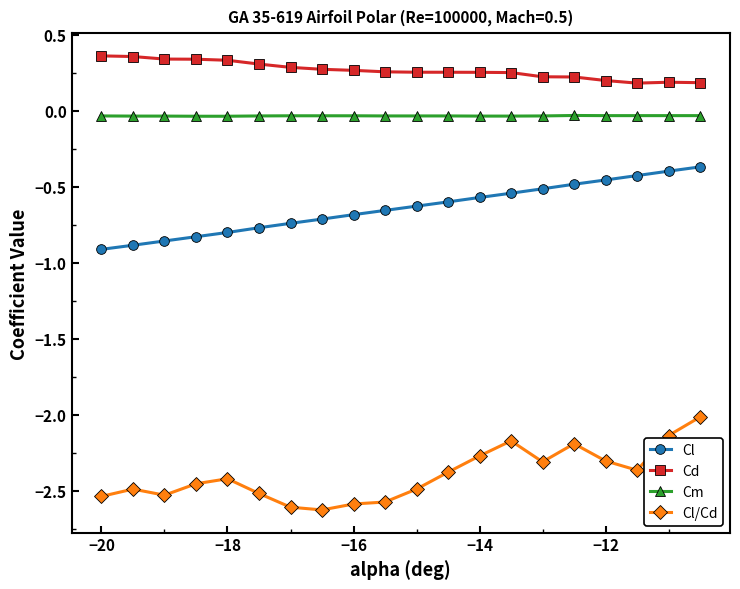

What is the maximum value for Cl/Cd?

-2.0